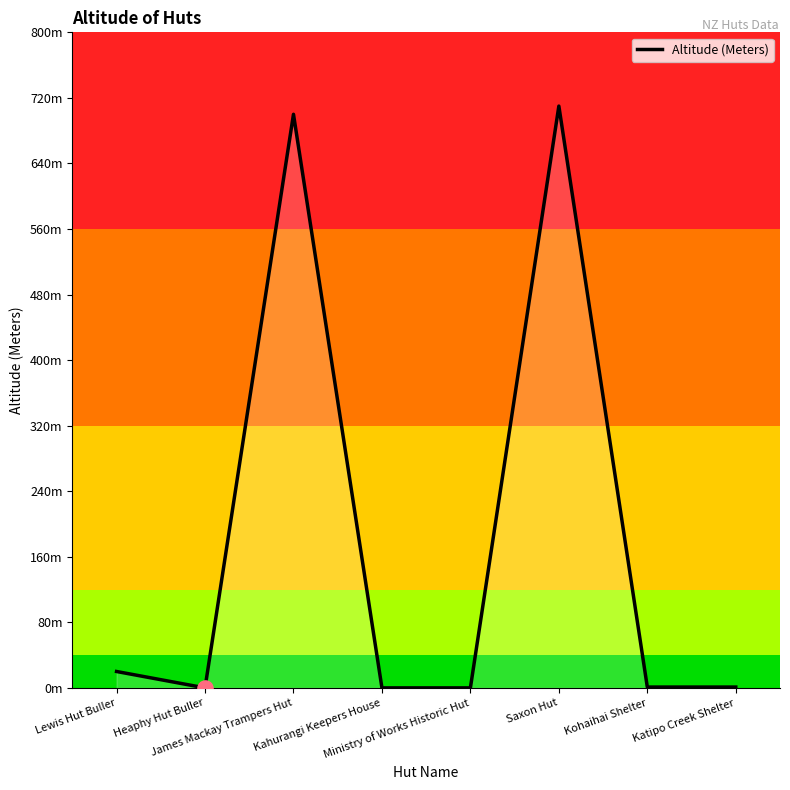

Between James Mackay Trampers Hut and Kohaihai Shelter, which is larger?

James Mackay Trampers Hut